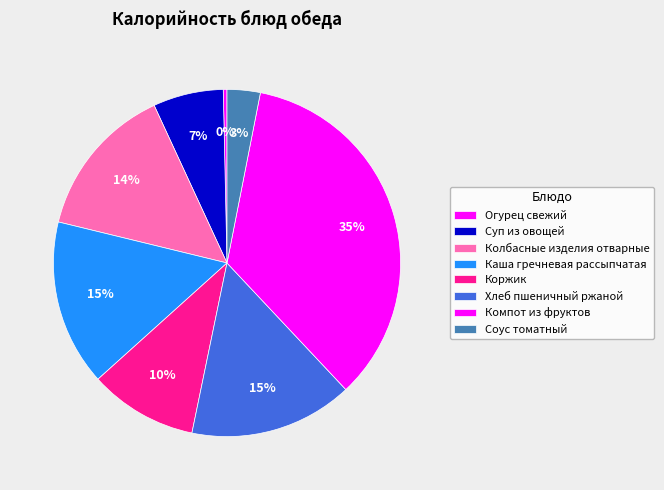

To the nearest percent, what is the average slice percentage?

12%